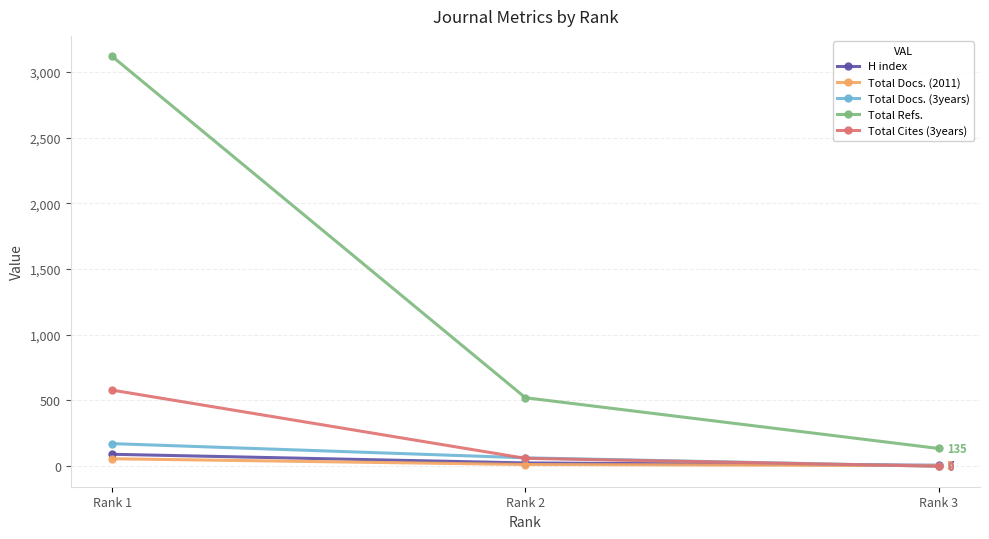

What is the difference between the second highest and minimum values in the Total Cites (3years) series?

60